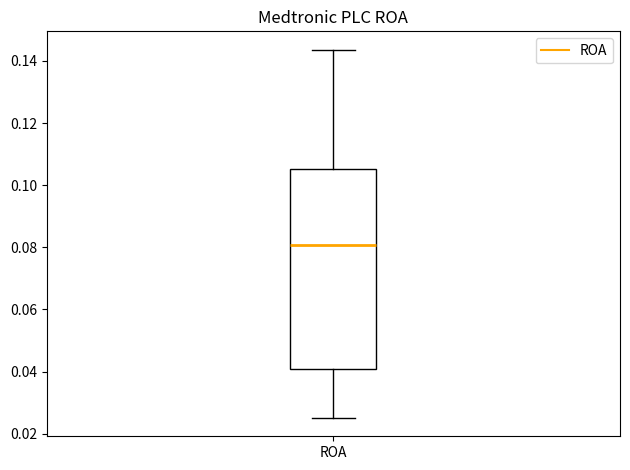

Transcribe this box plot: give where the median line is, the range the box spans, and where the two whiskers end, as read against the y-axis. The values are not printed on the chart, so give them approximately, as read against the axis.

median 0.080, box 0.040 to 0.106, whiskers 0.026 to 0.144